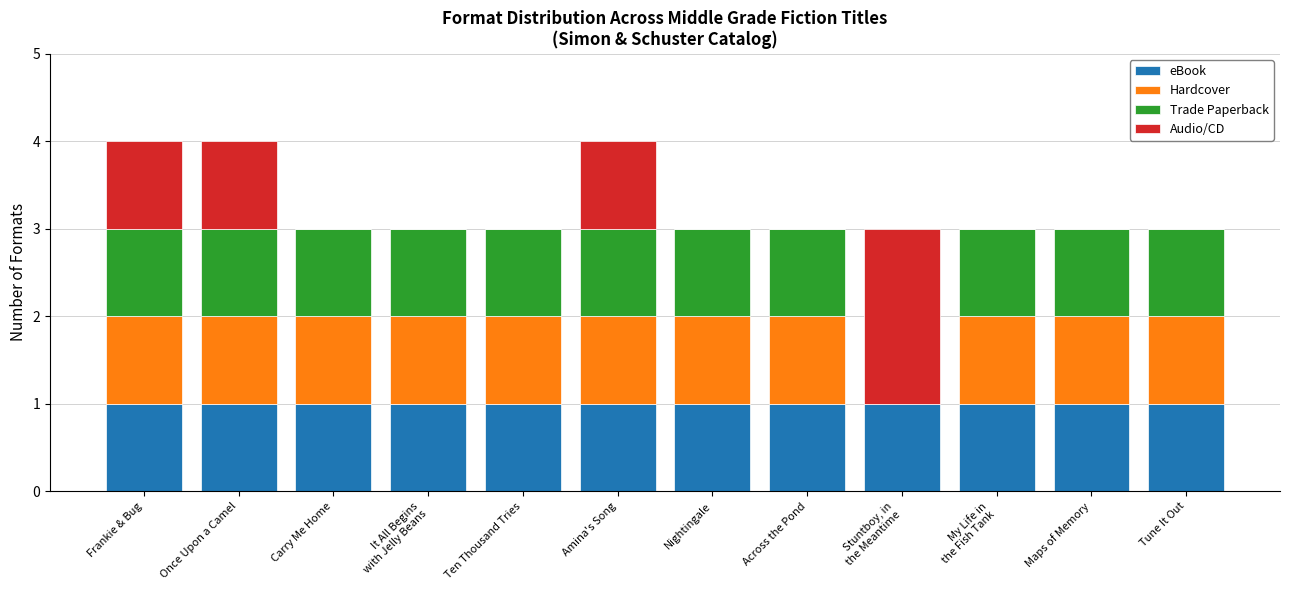

How many distinct data groups are displayed?

4